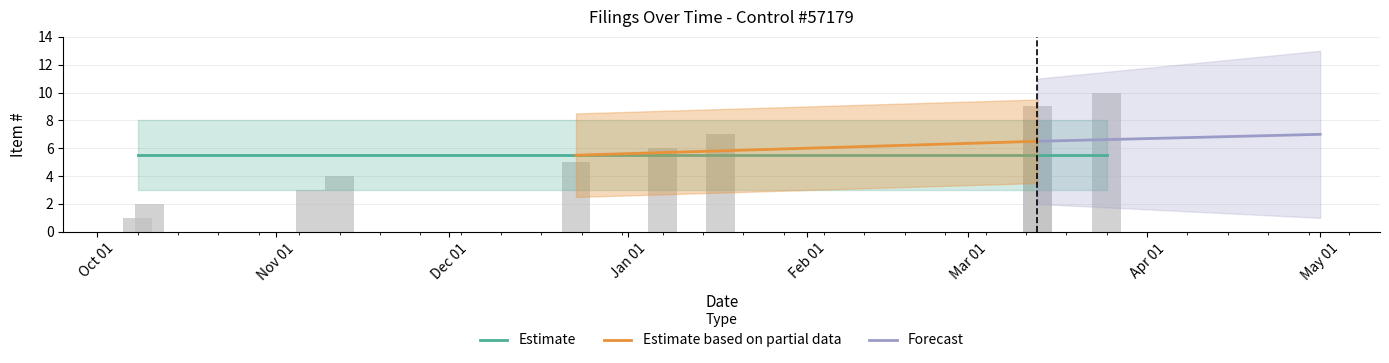

What is the lowest value of the Estimate based on partial data series?

5.5